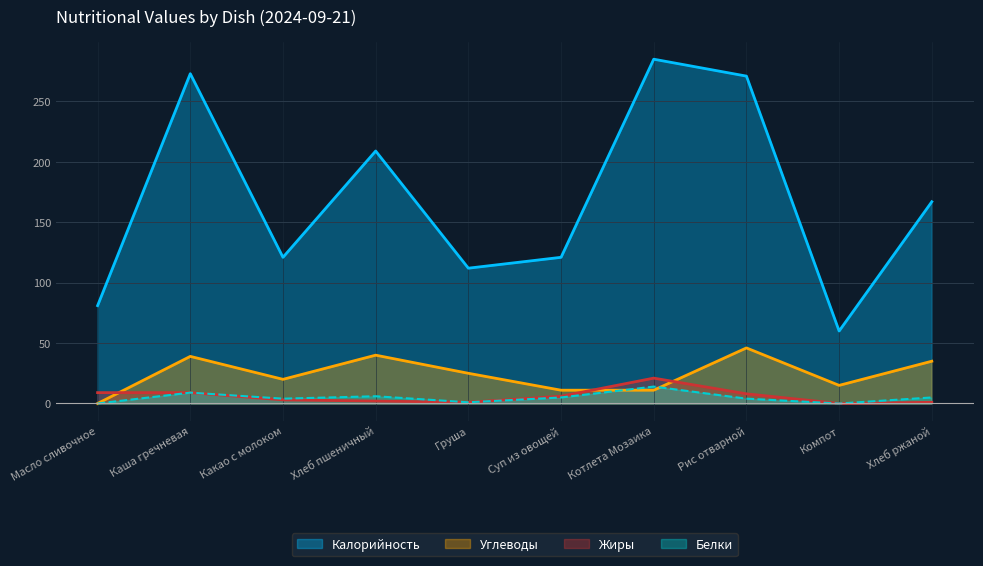

Which series changed the most between Масло сливочное and Суп из овощей?

Калорийность